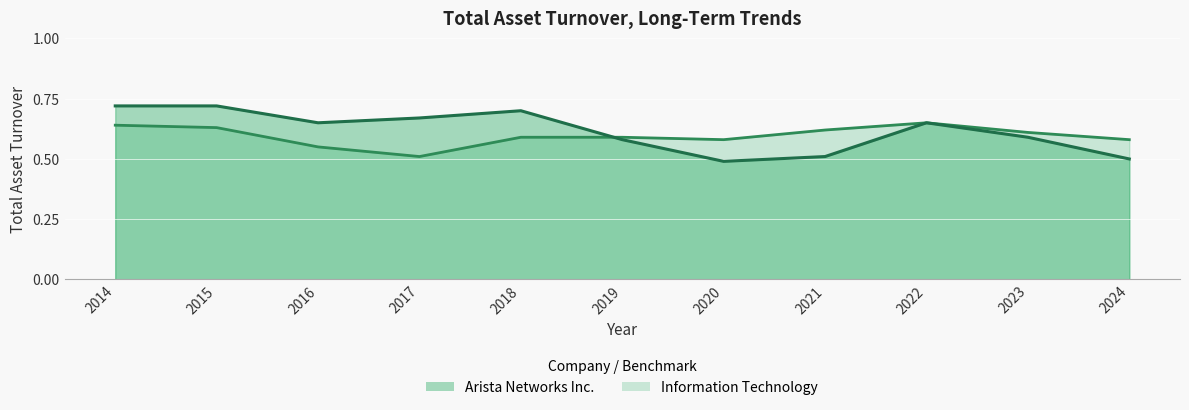

Is it true that Arista Networks Inc. equals 0.8 at 2019?

False